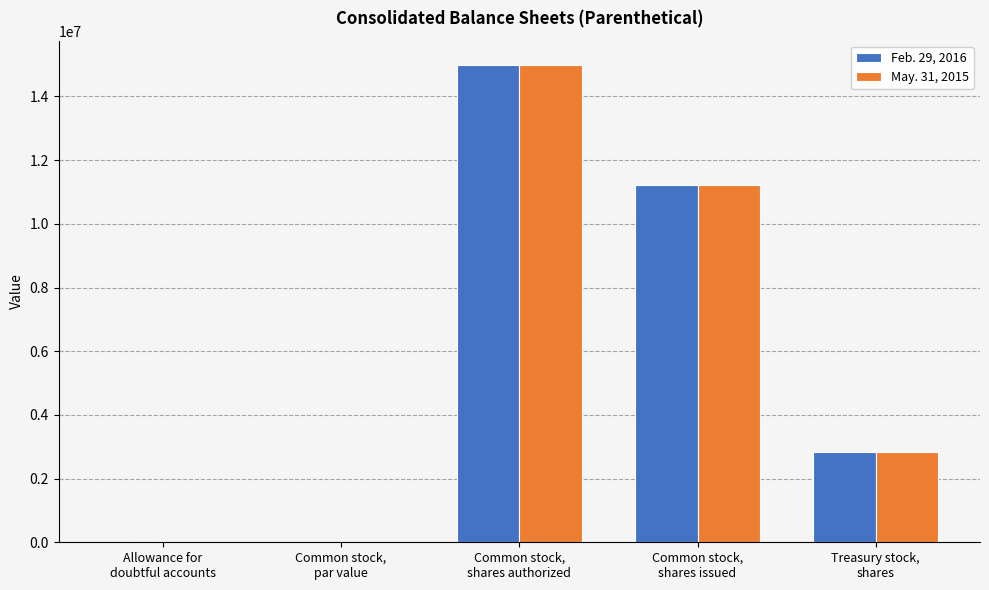

At which label is May. 31, 2015 closest to 7500000?

Common stock,
shares issued